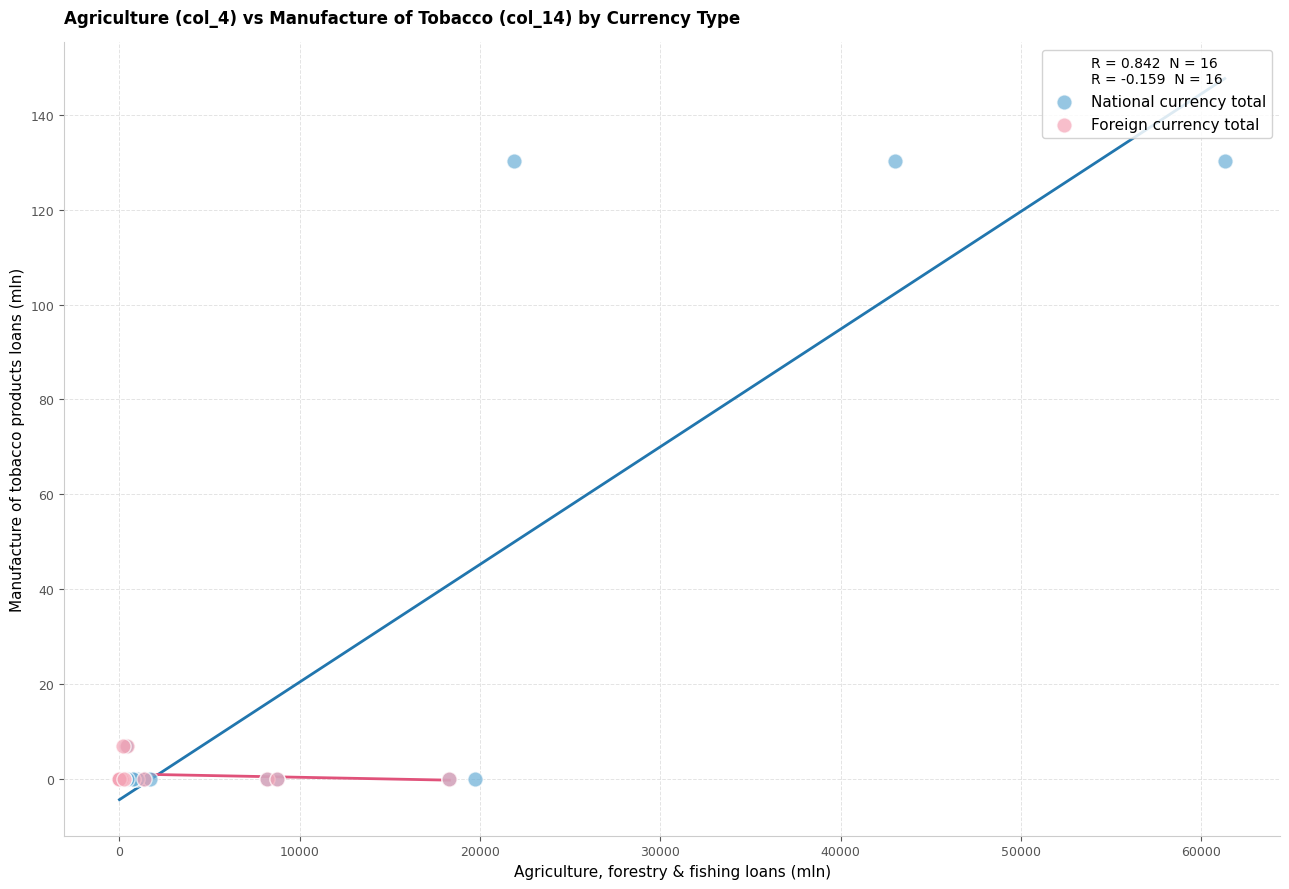

Which series contains the highest Y value?

National currency total